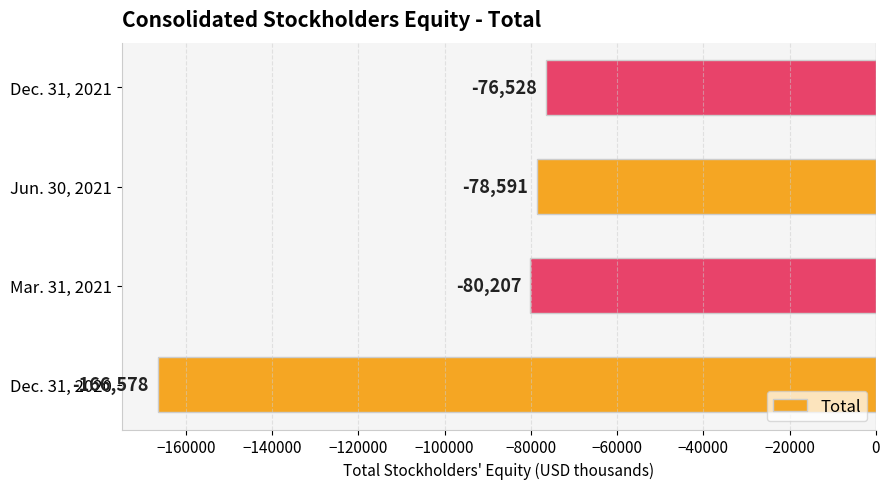

True or false: the data shows -30097 at Jun. 30, 2021.

False